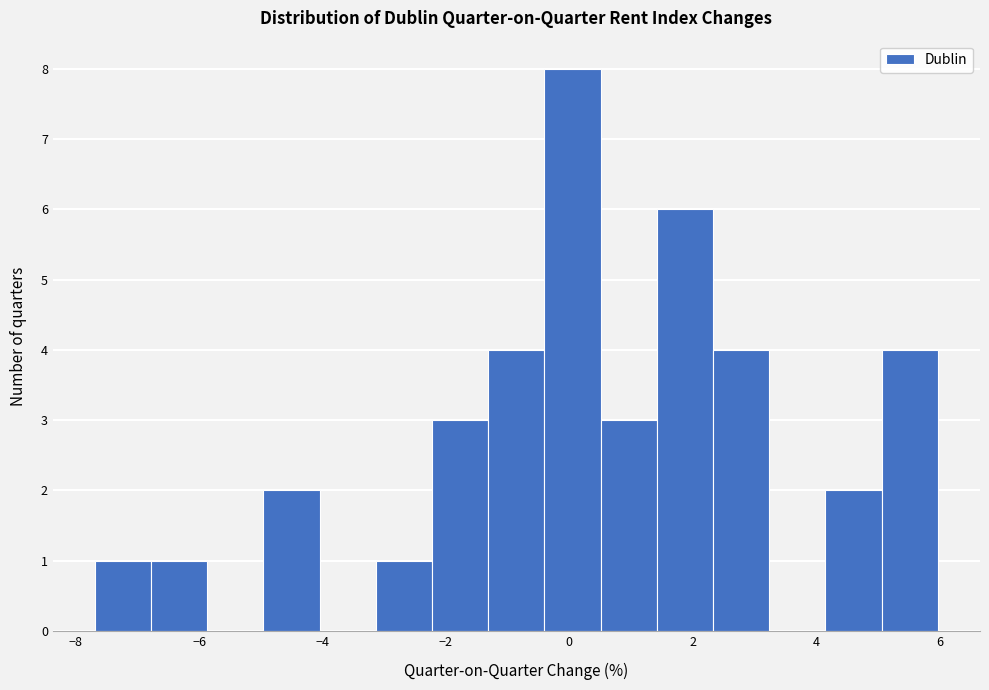

Reading left to right, transcribe this chart: for each bar, give the range it covers on the x-axis and its height. Neither the bar edges nor the heights are printed on the chart, so give them approximately, as read against the axes.

-7.6 to -6.8: 1
-6.8 to -5.8: 1
-5.8 to -5.0: 0
-5.0 to -4.0: 2
-4.0 to -3.2: 0
-3.2 to -2.2: 1
-2.2 to -1.4: 3
-1.4 to -0.4: 4
-0.4 to 0.6: 8
0.6 to 1.4: 3
1.4 to 2.4: 6
2.4 to 3.2: 4
3.2 to 4.2: 0
4.2 to 5.0: 2
5.0 to 6.0: 4